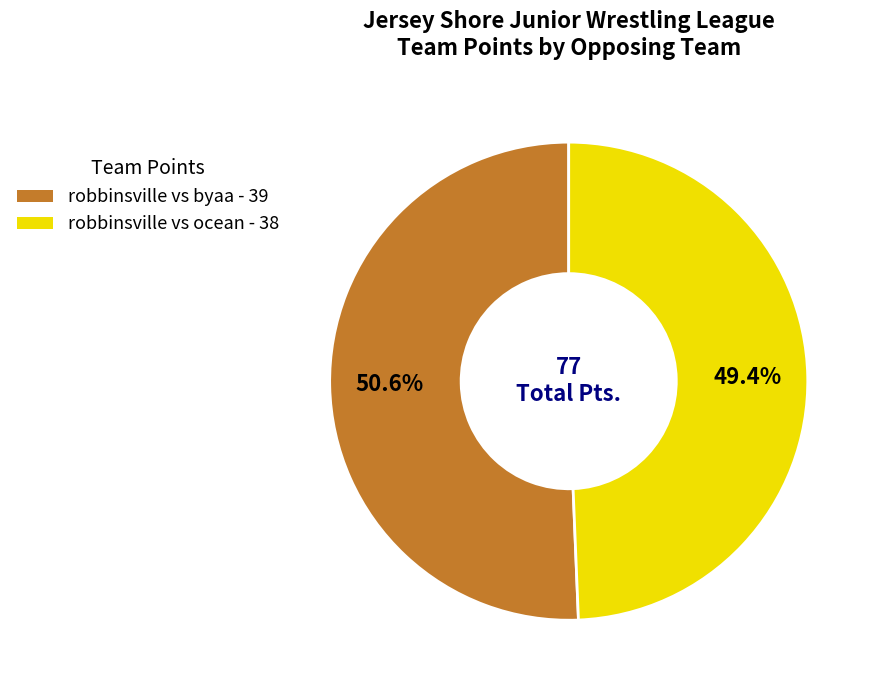

Is there any slice that represents more than half of the pie?

Yes